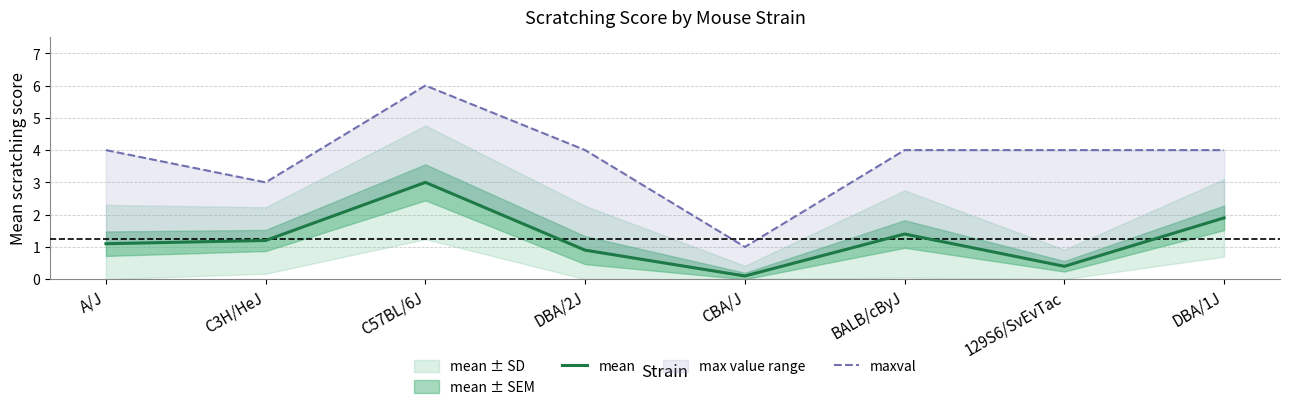

What is the highest value of the mean series?

3.0